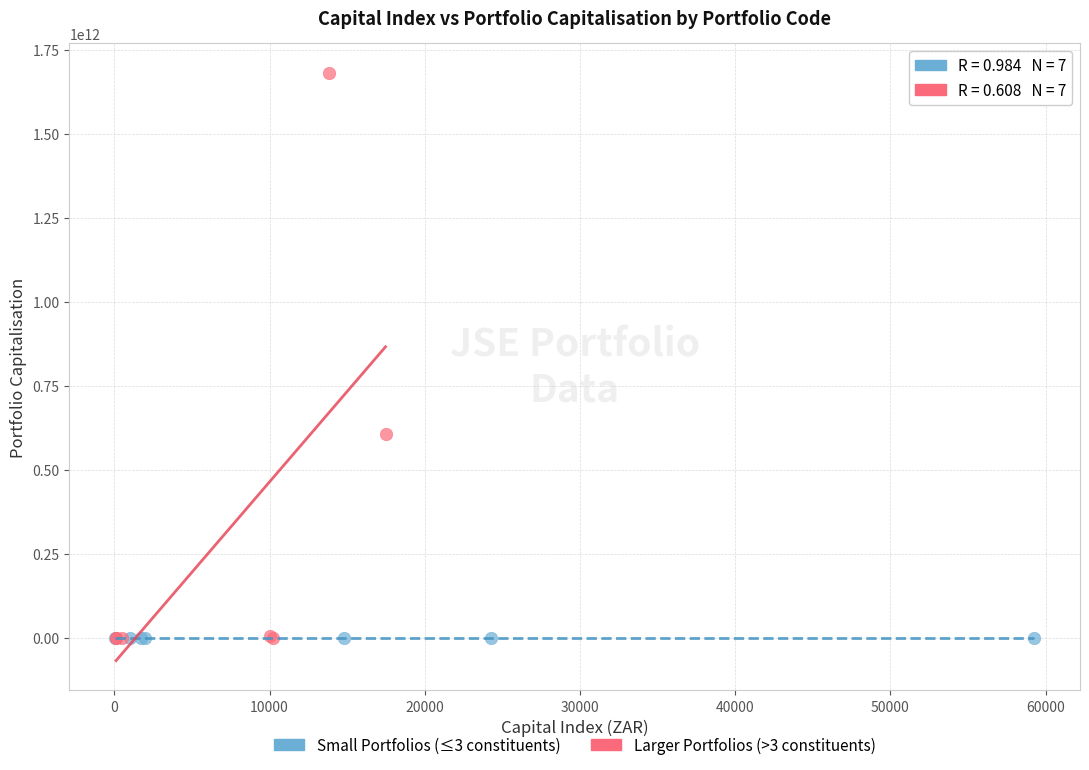

Which series reaches the maximum Y coordinate?

Larger Portfolios (>3 constituents)